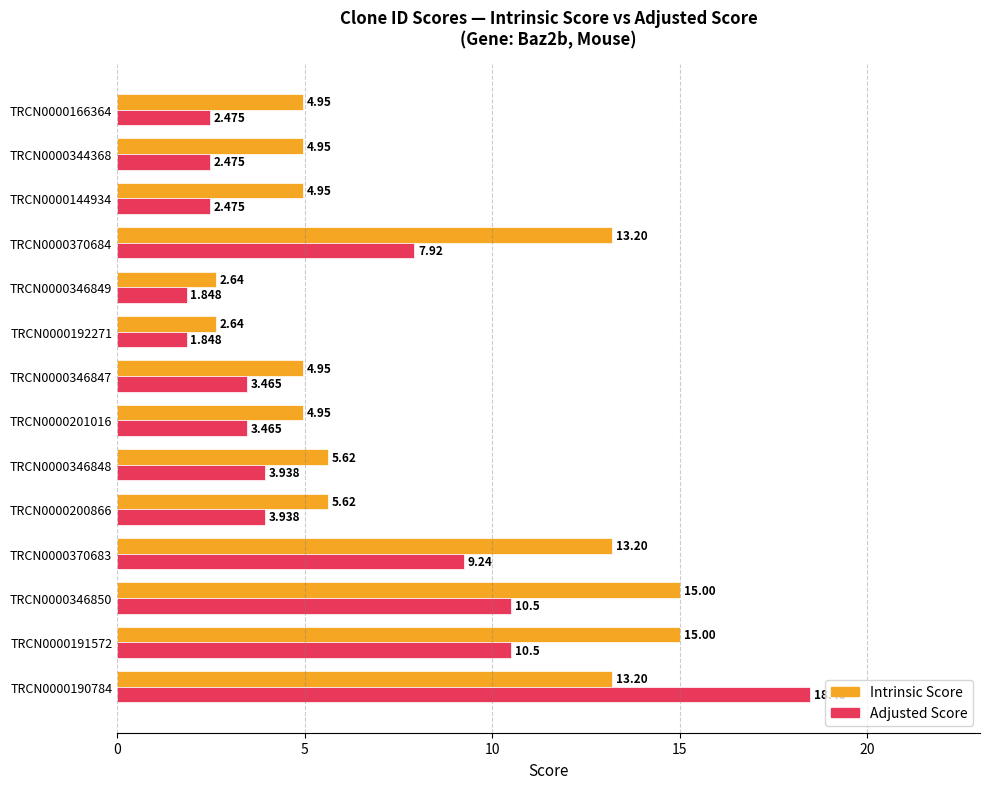

Which series has the largest range (max minus min)?

Adjusted Score